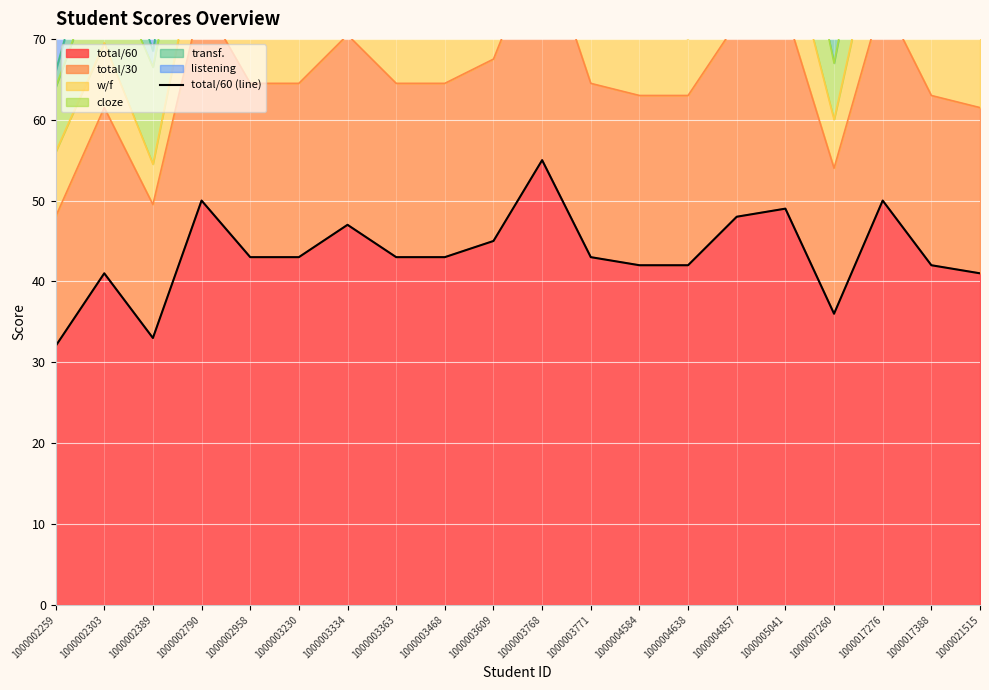

Where does the data first go above 43?

1000002790